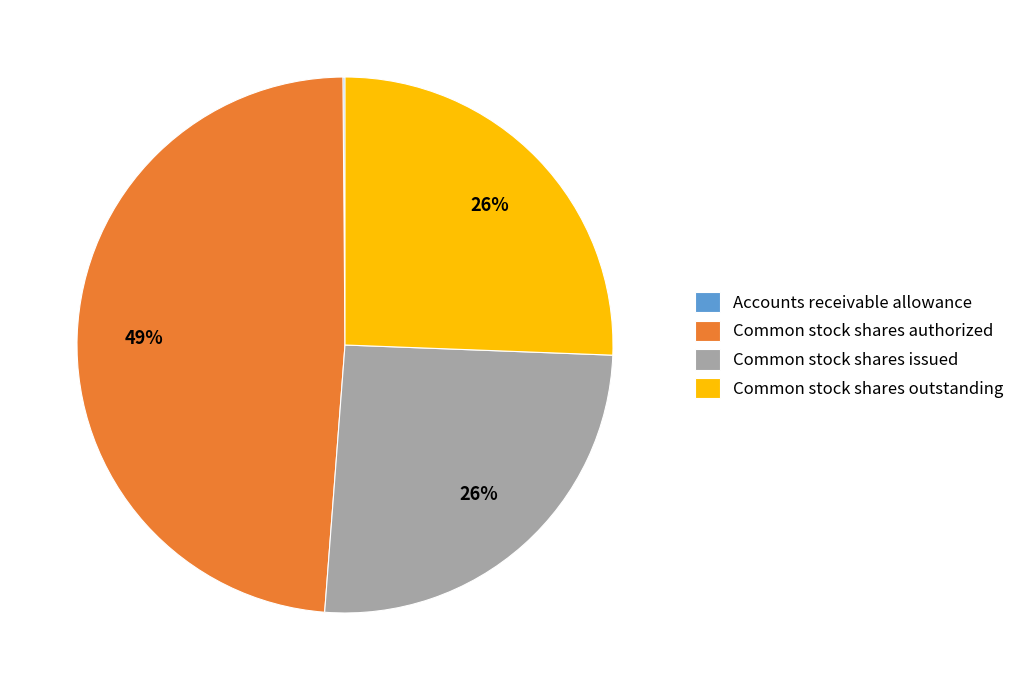

Is there a majority slice in this chart?

No